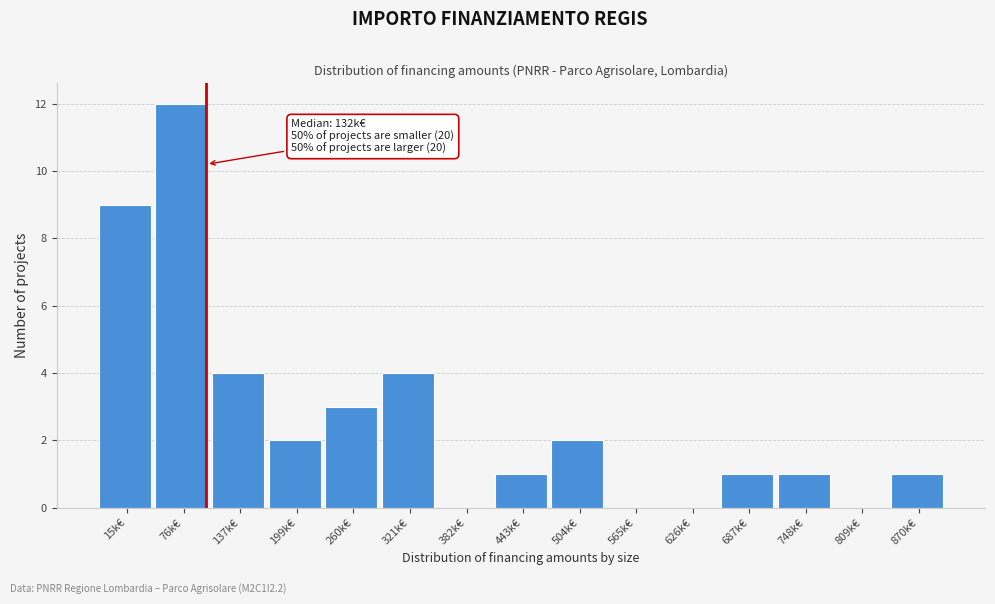

Reading left to right, list all the values displayed in this chart.

15k€=9	76k€=12	137k€=4	199k€=2	260k€=3	321k€=4	382k€=0	443k€=1	504k€=2	565k€=0	626k€=0	687k€=1	748k€=1	809k€=0	870k€=1